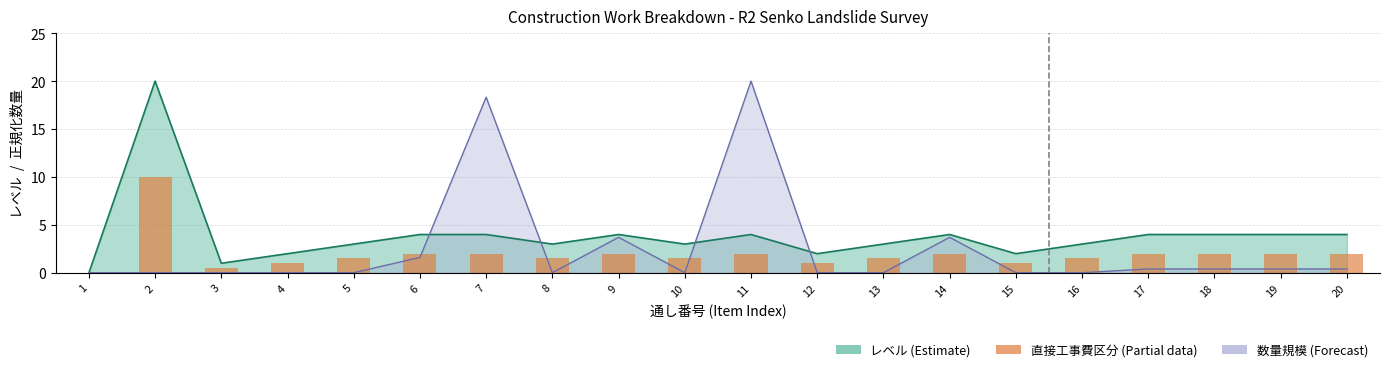

Where is the data nearest to the value 5?

6